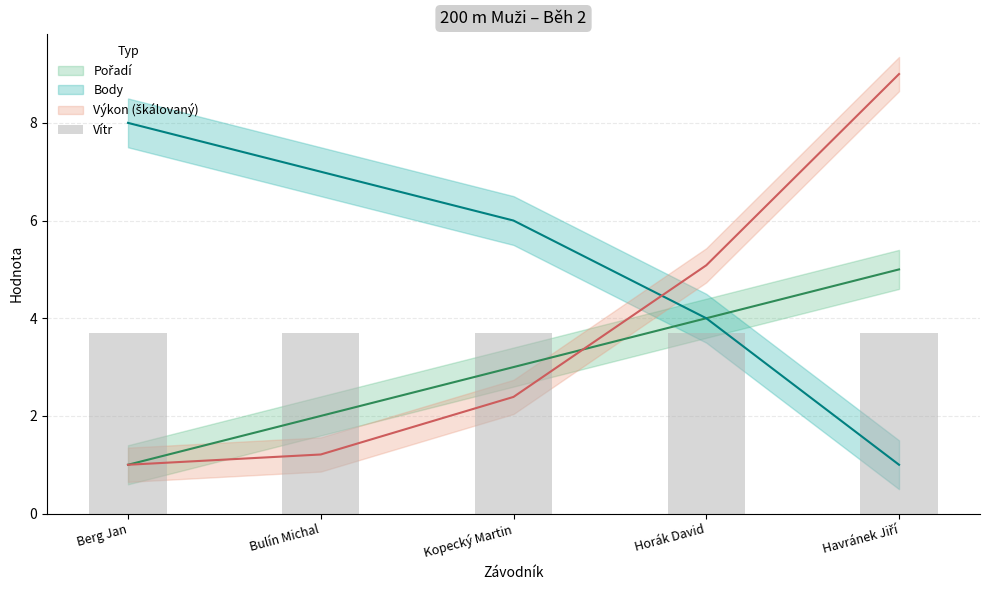

At which category is the sum across all series the highest?

Havránek Jiří